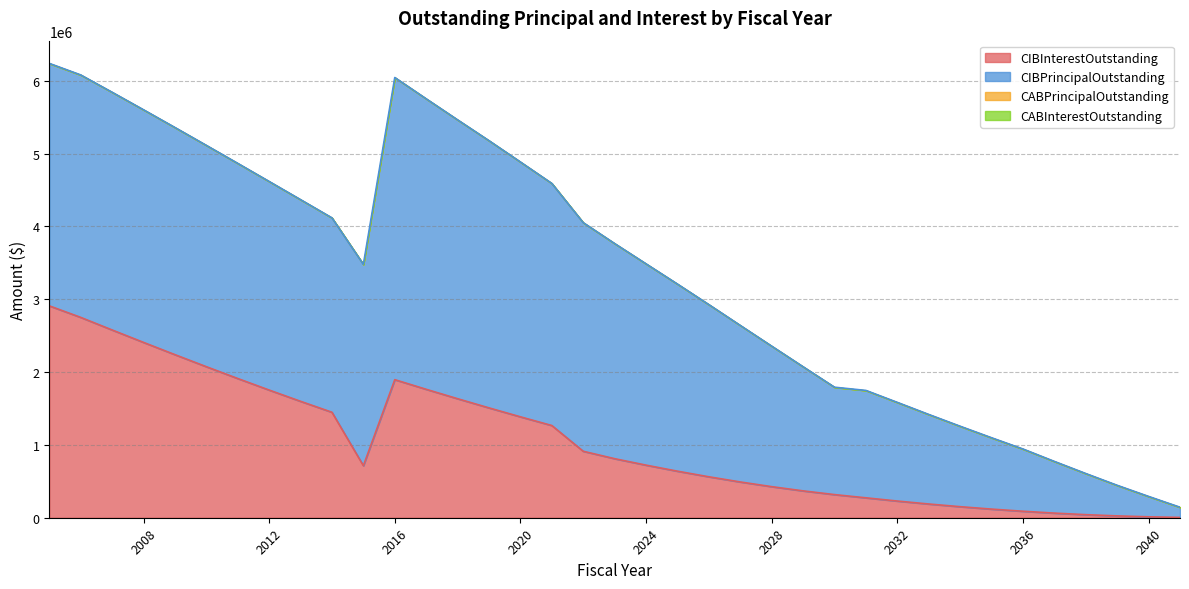

List the series in order of their peak value, highest first.

CIBPrincipalOutstanding, CIBInterestOutstanding, CABPrincipalOutstanding, CABInterestOutstanding